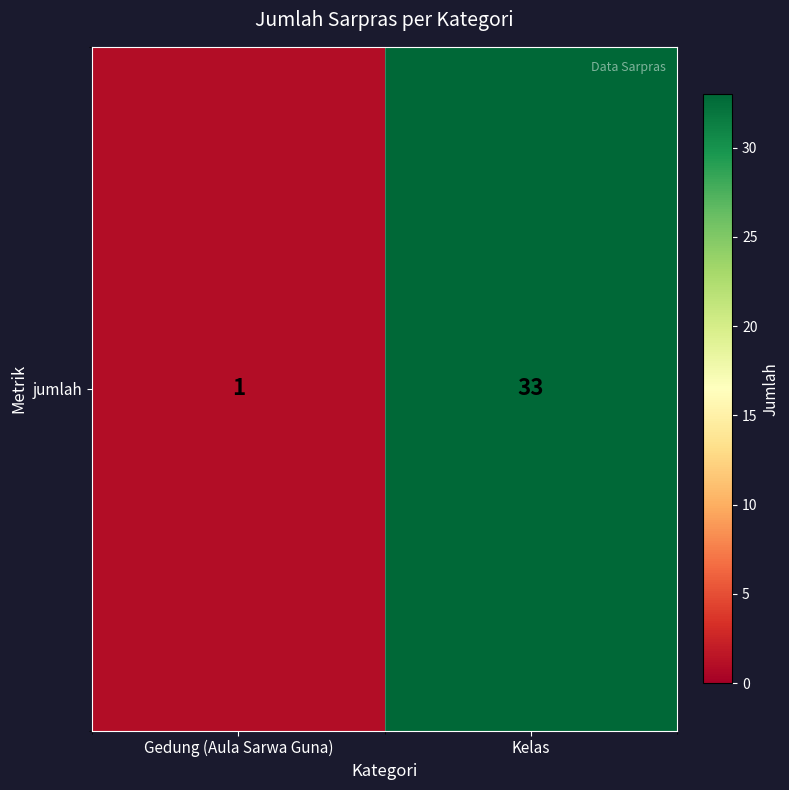

Which has a higher value, Kelas or Gedung (Aula Sarwa Guna)?

Kelas